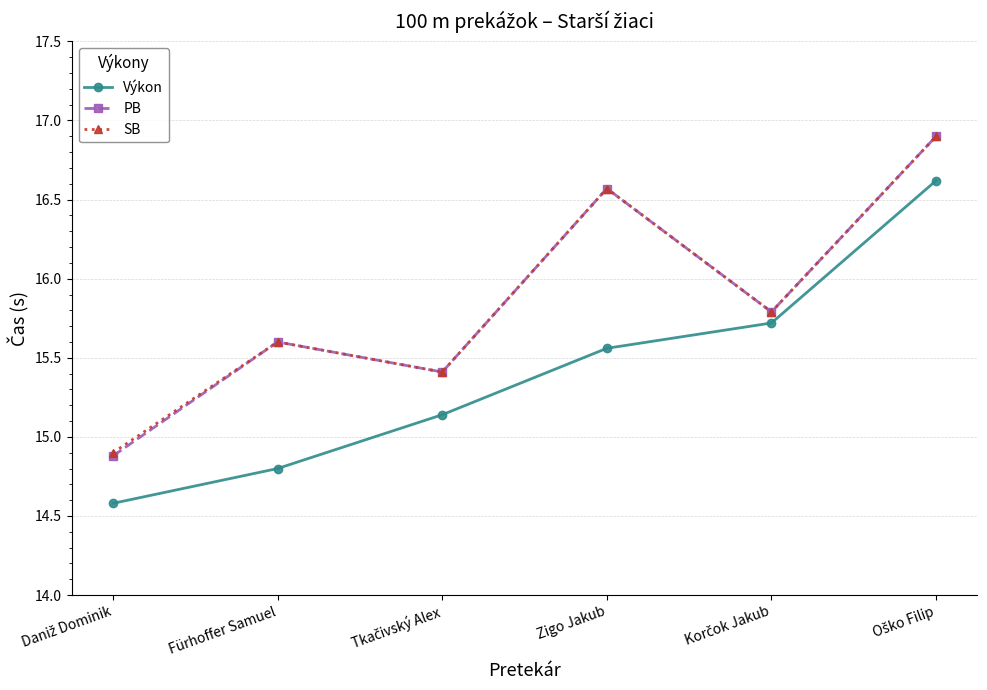

The SB series shows 15.6 at Fürhoffer Samuel. True or false?

True